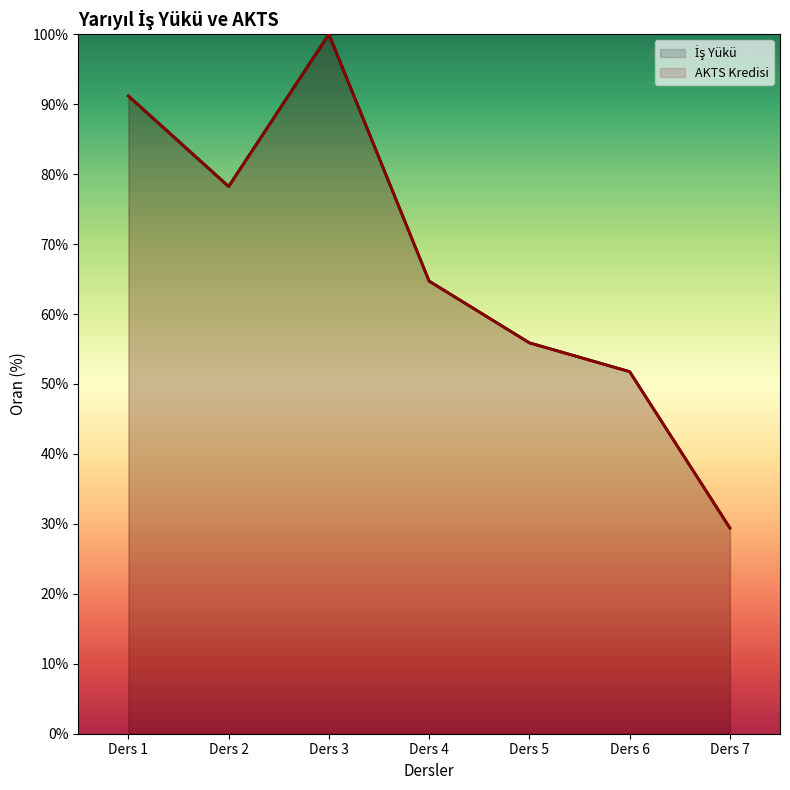

True or false: İş Yükü and AKTS Kredisi intersect in this chart.

False